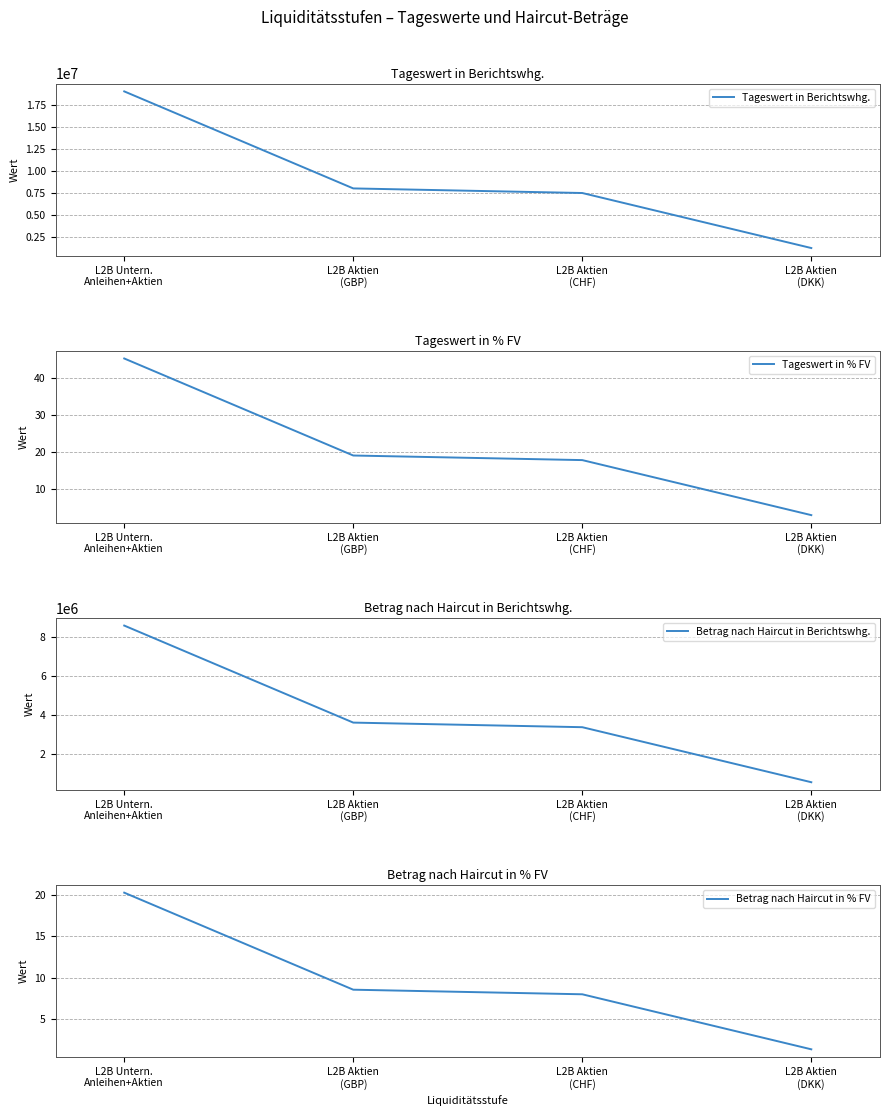

What are all the series names shown in the legend?

Tageswert in Berichtswhg., Tageswert in % FV, Betrag nach Haircut in Berichtswhg., Betrag nach Haircut in % FV